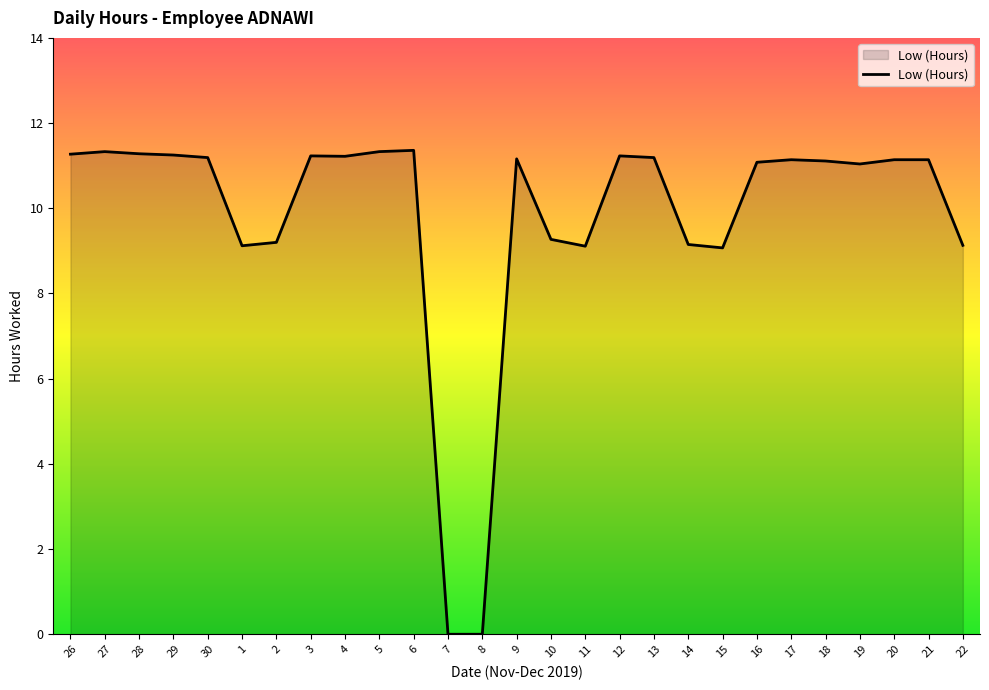

Between 6 and 12, which is larger?

6